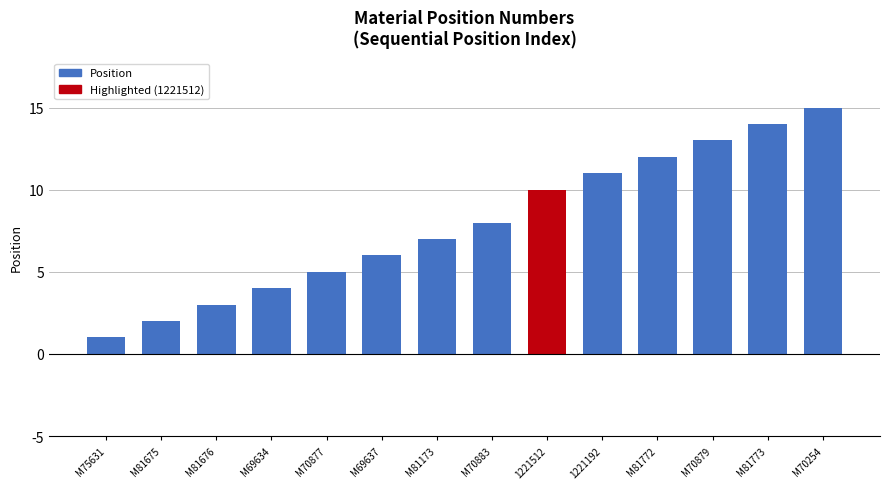

What is the change in value from 1221512 to 1221192?

+1